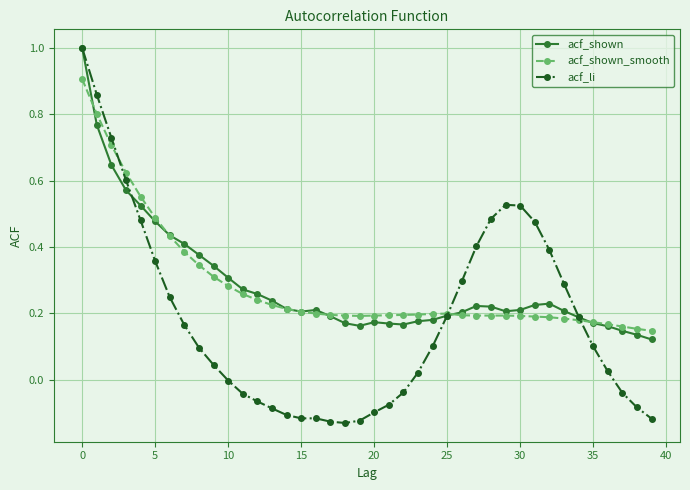

True or false: acf_shown has more than 1 points higher than both neighbors.

True